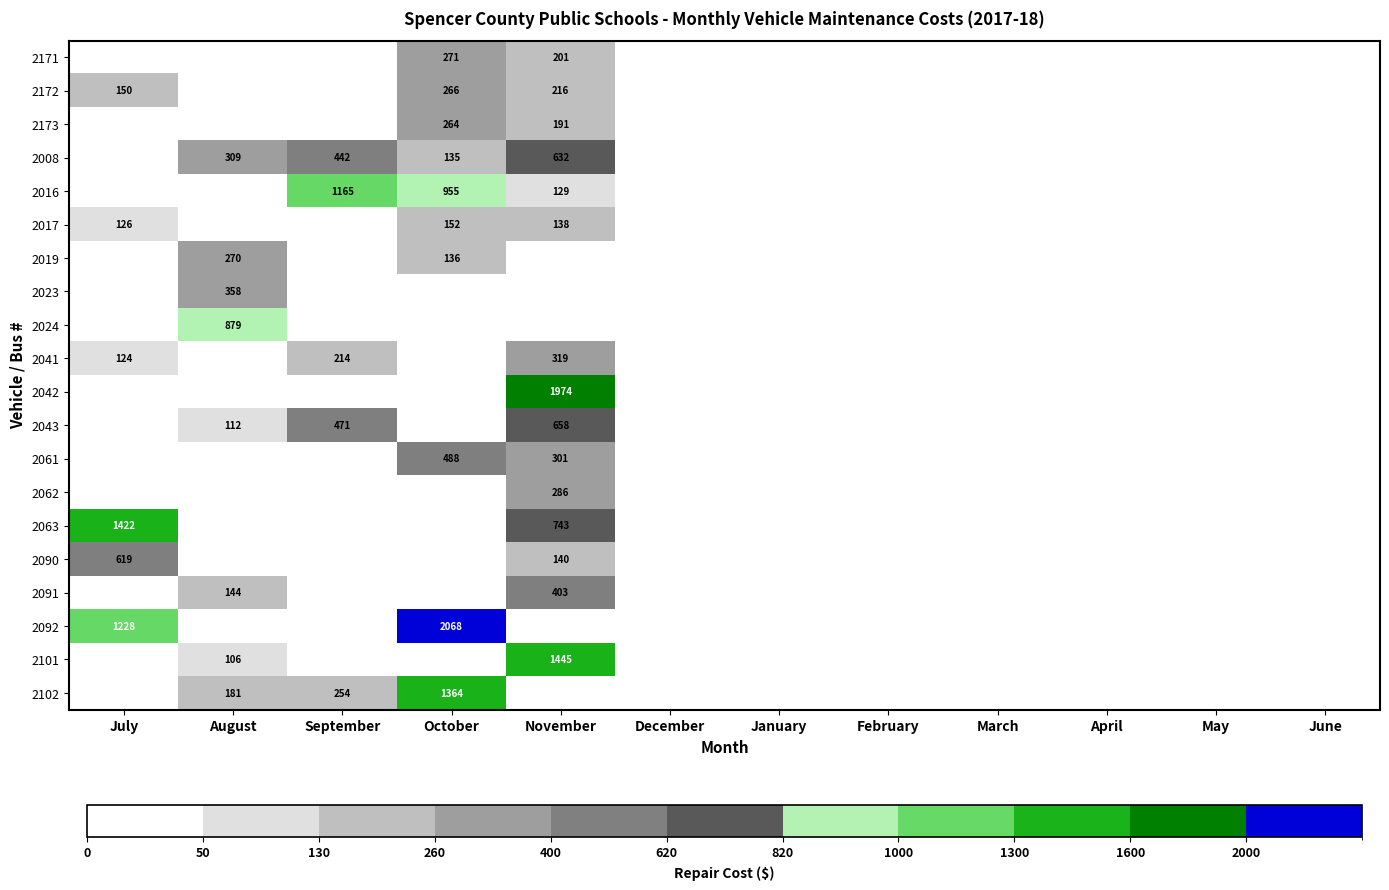

Is it true that 2041 equals 124 at July?

True